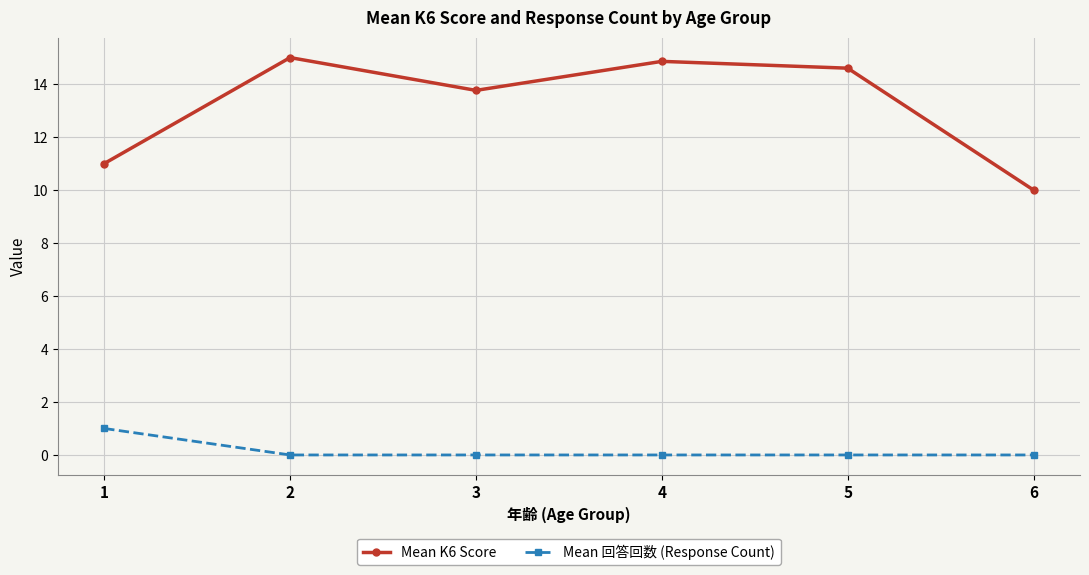

What is the highest value of the Mean 回答回数 (Response Count) series?

1.0